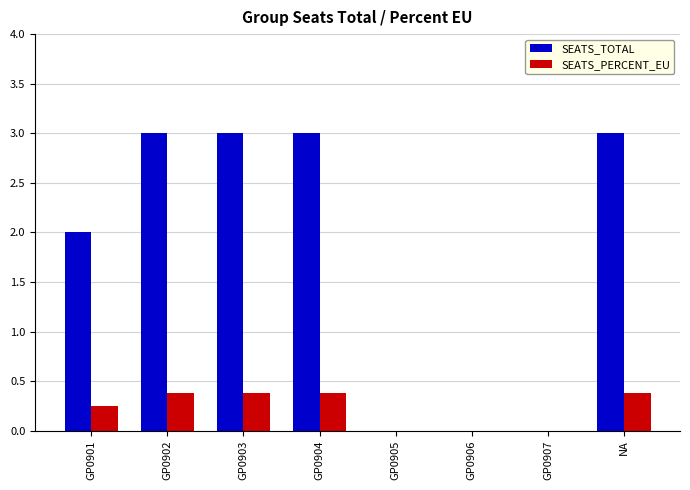

What are all the series names shown in the legend?

SEATS_TOTAL, SEATS_PERCENT_EU